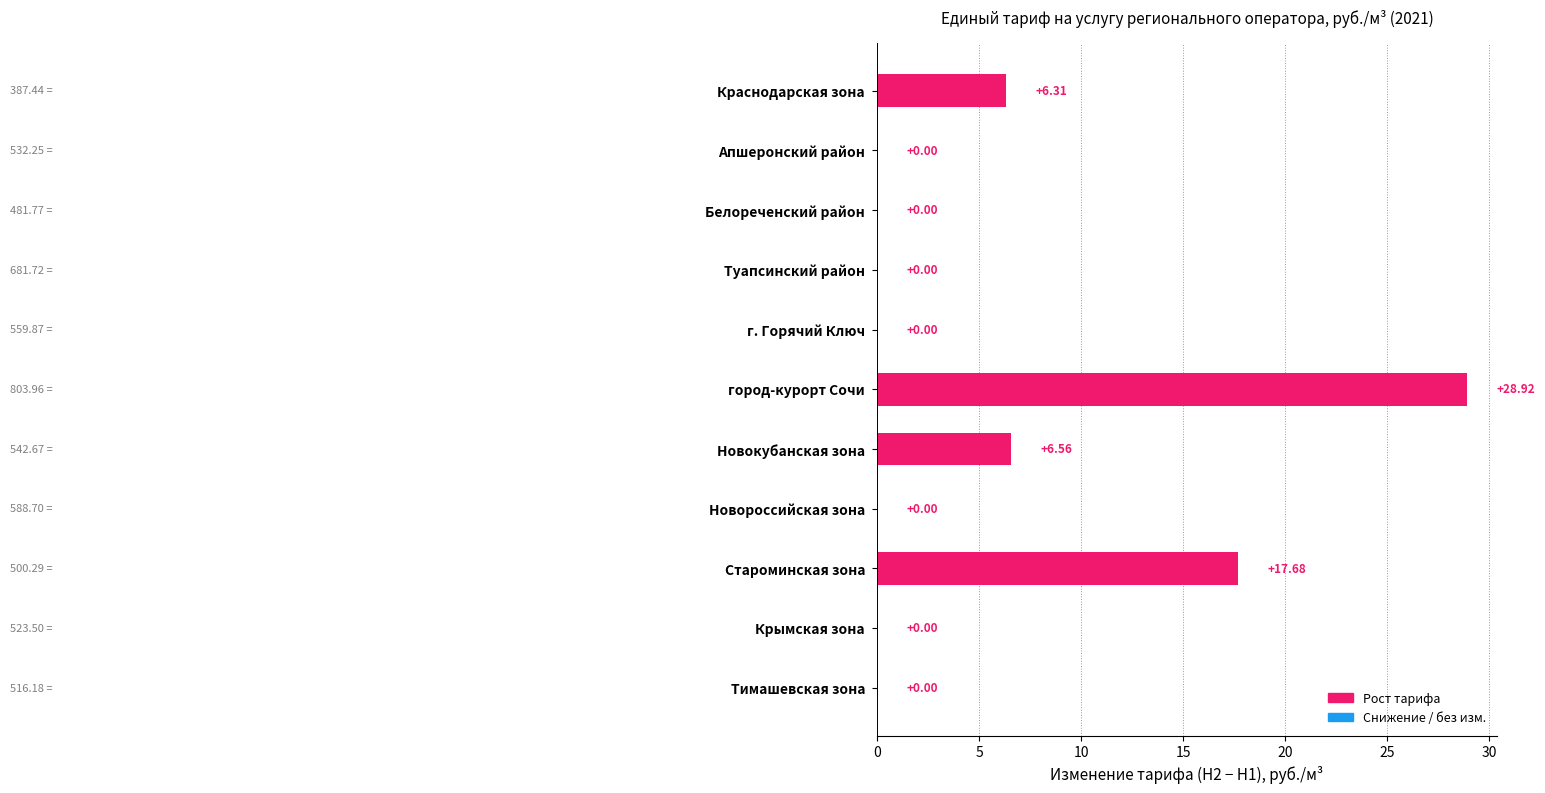

Where is the data nearest to the value 14?

Староминская зона